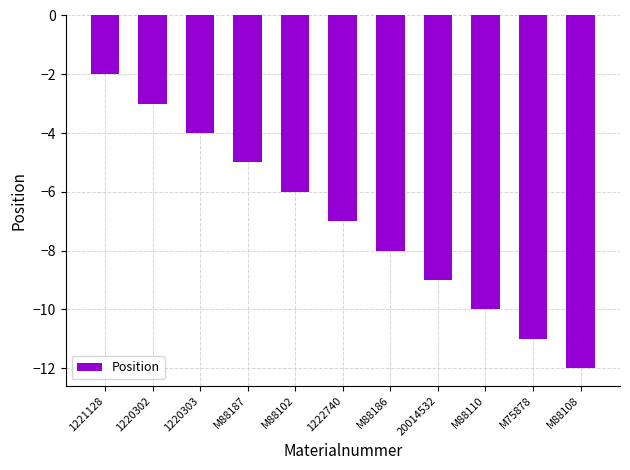

How many data points are above -7?

5